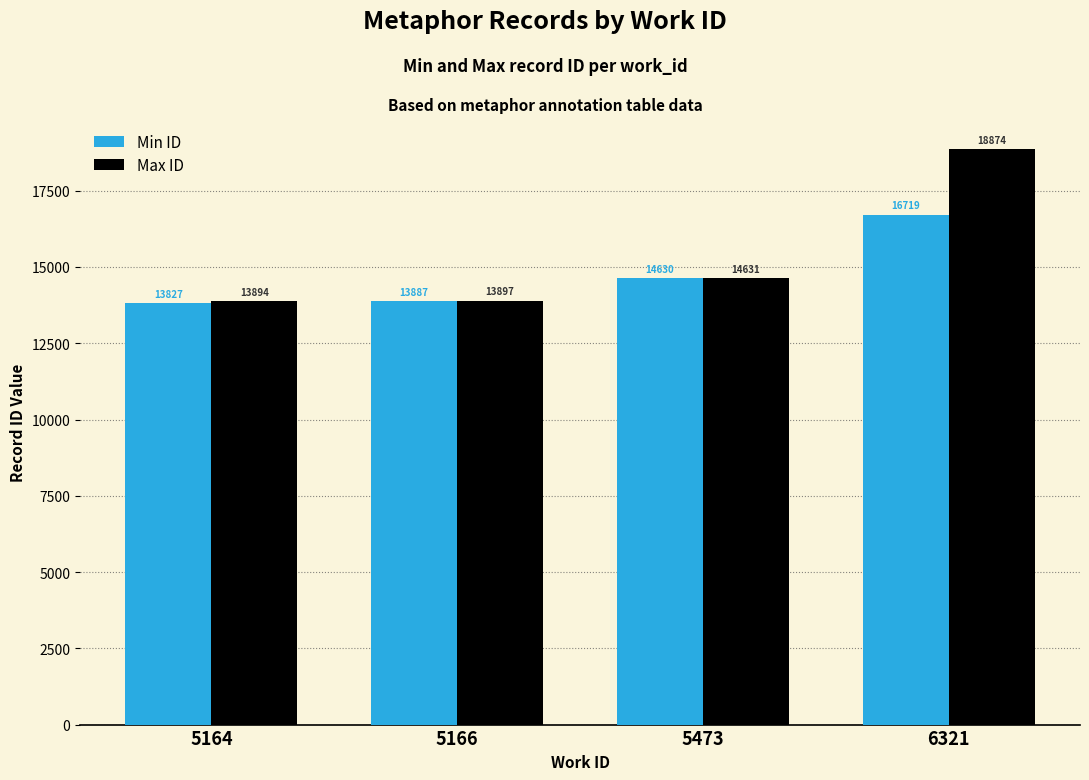

Which category has the lowest value across all series?

5164